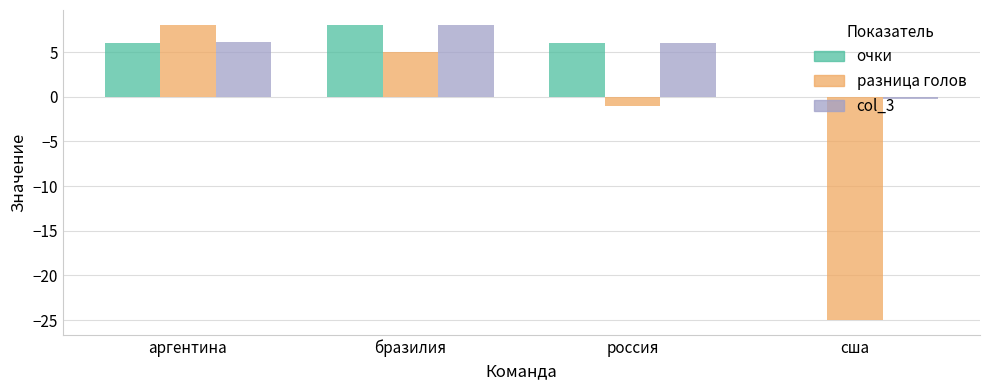

What is the sum of the разница голов values at бразилия and россия?

4.0